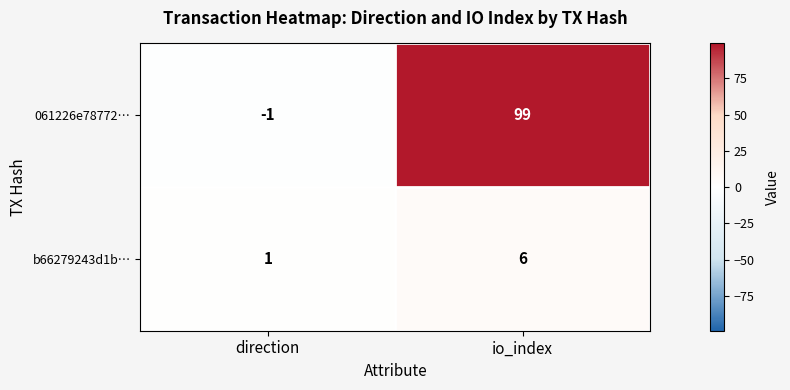

At io_index, list the series in order from smallest to largest.

b66279243d1b…, 061226e78772…